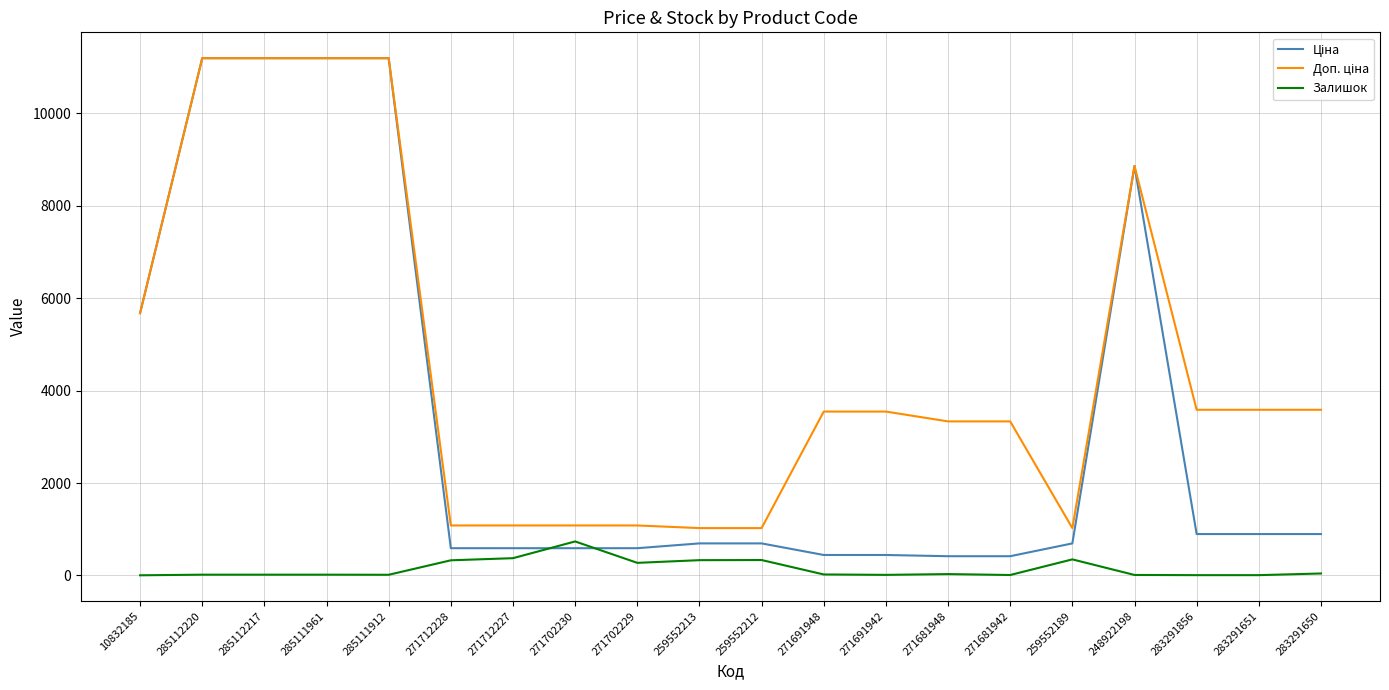

Is it true that Залишок equals 30.0 at 271681948?

True